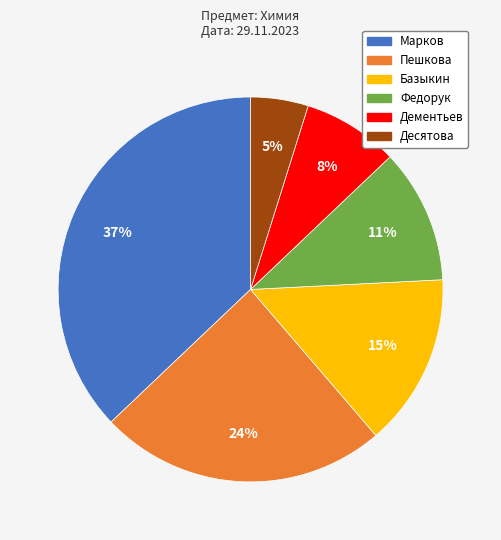

How many slices are in this pie chart?

6